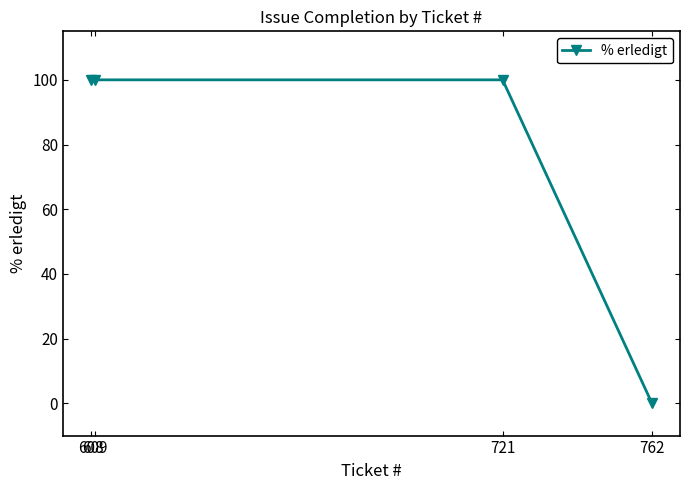

What value does the data have at 608, to the nearest 10?

100